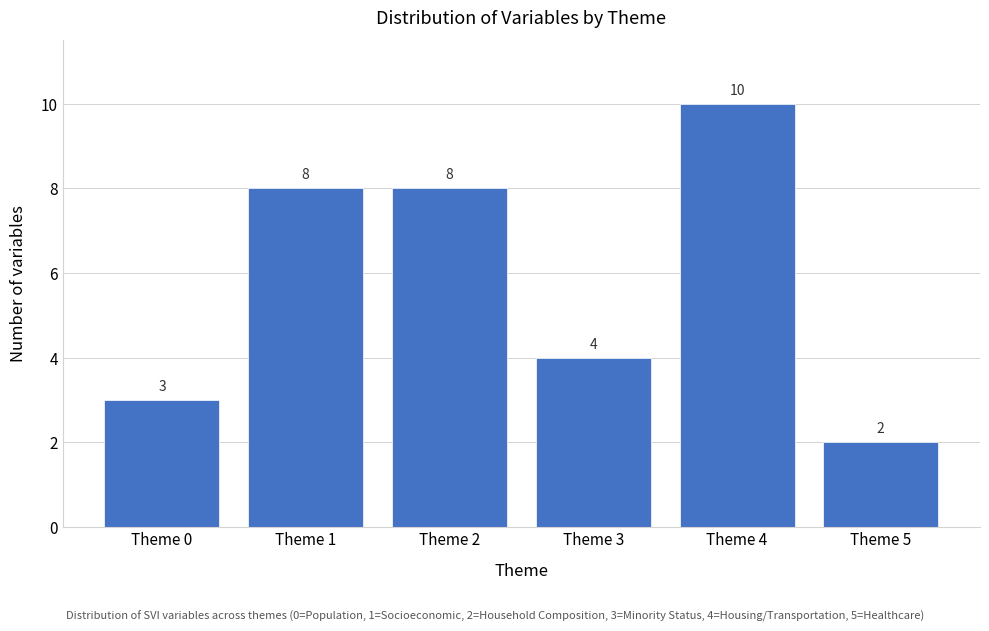

Reading left to right, extract all data points from this chart.

Theme 0=3	Theme 1=8	Theme 2=8	Theme 3=4	Theme 4=10	Theme 5=2